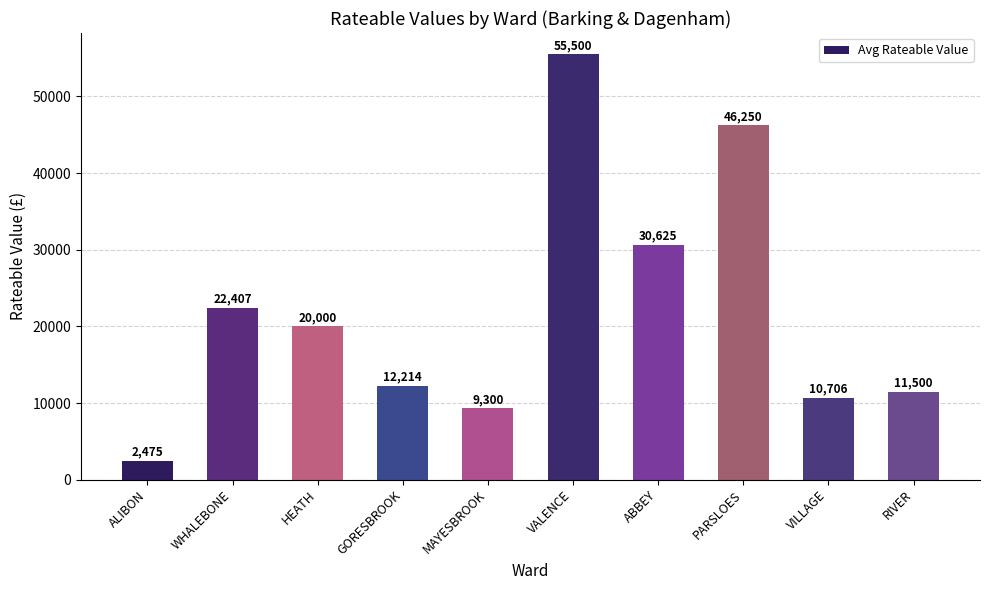

At which category does the chart reach its peak across all series?

VALENCE